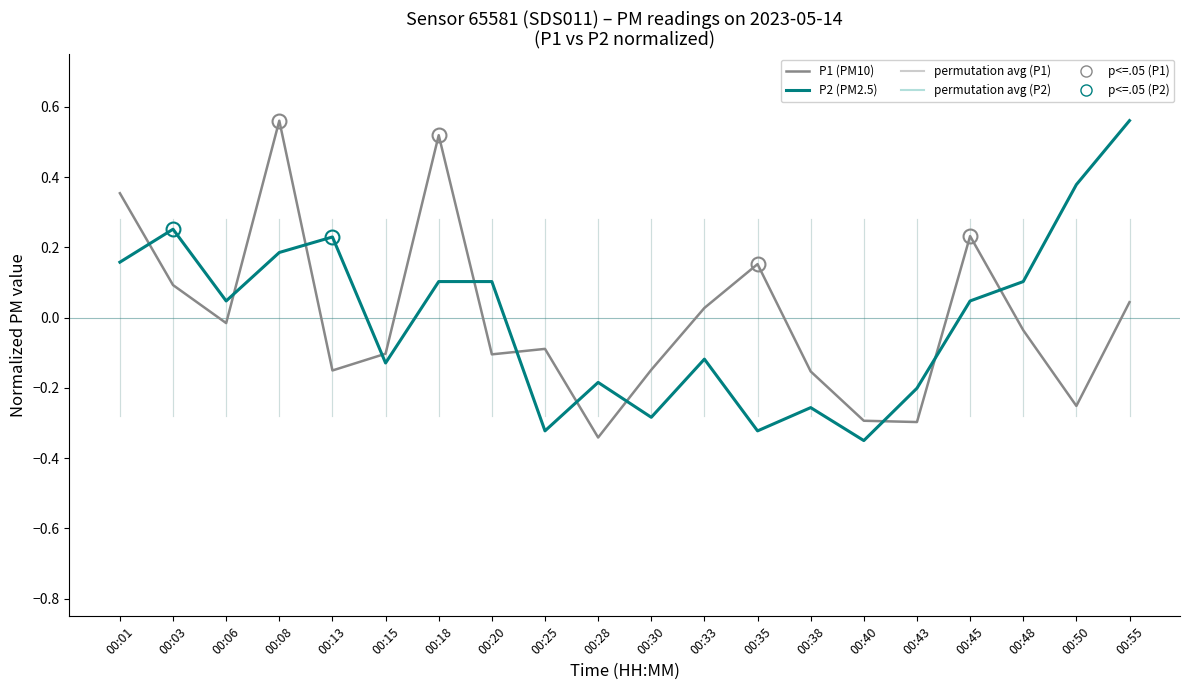

At which category is the sum across all series the highest?

00:08